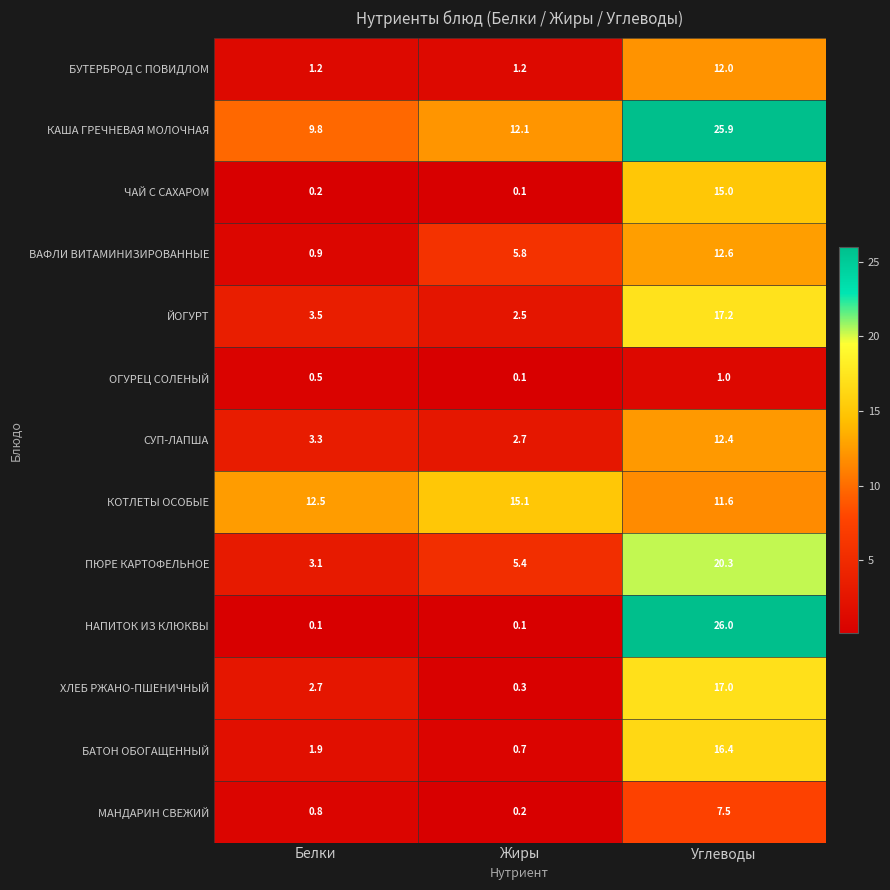

Rank the series at Белки from highest to lowest value.

КОТЛЕТЫ ОСОБЫЕ, КАША ГРЕЧНЕВАЯ МОЛОЧНАЯ, ЙОГУРТ, СУП-ЛАПША, ПЮРЕ КАРТОФЕЛЬНОЕ, ХЛЕБ РЖАНО-ПШЕНИЧНЫЙ, БАТОН ОБОГАЩЕННЫЙ, БУТЕРБРОД С ПОВИДЛОМ, ВАФЛИ ВИТАМИНИЗИРОВАННЫЕ, МАНДАРИН СВЕЖИЙ, ОГУРЕЦ СОЛЕНЫЙ, ЧАЙ С САХАРОМ, НАПИТОК ИЗ КЛЮКВЫ